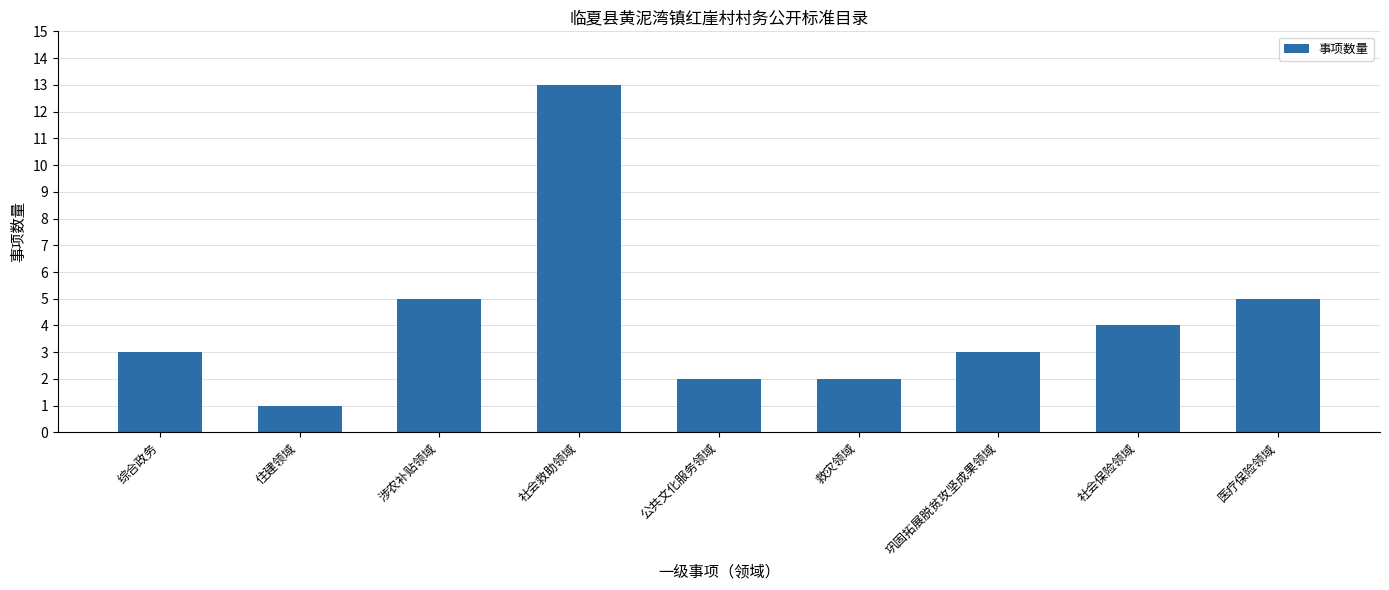

Reading right to left, transcribe all the data shown in this chart.

5	4	3	2	2	13	5	1	3